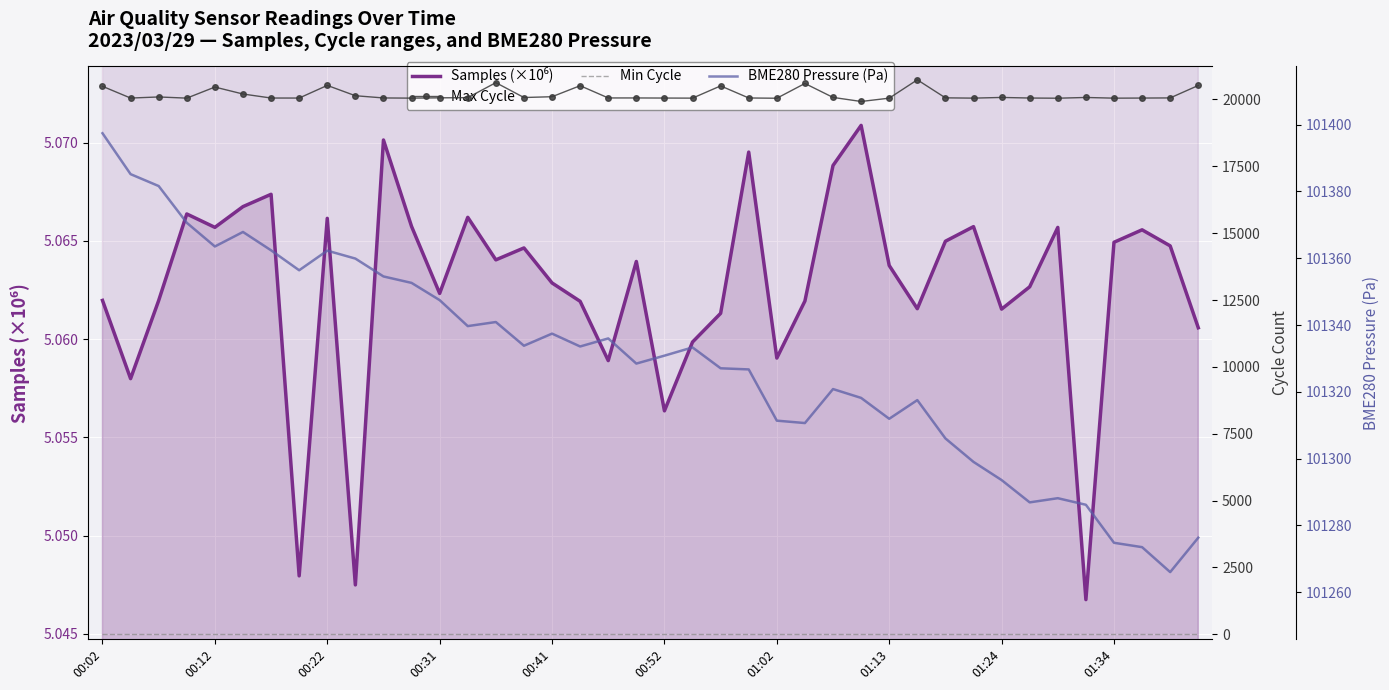

How many lines are shown in the chart?

4